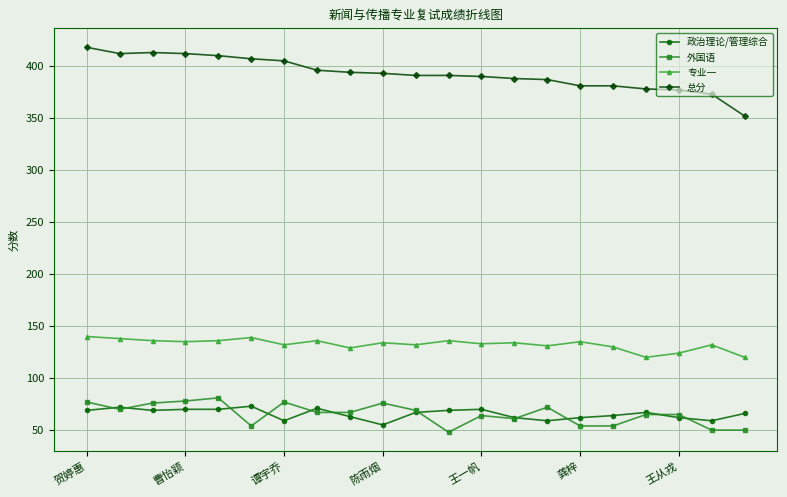

Rank the series by their maximum value, from highest to lowest.

总分, 专业一, 外国语, 政治理论/管理综合